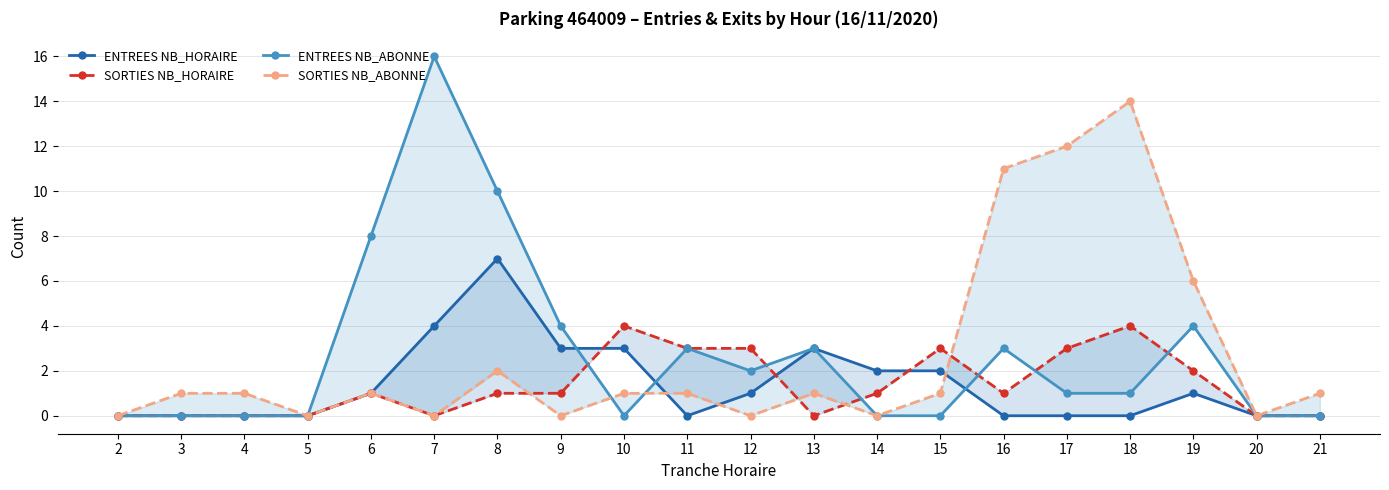

Reading left to right, extract all data points from this chart.

ENTREES NB_HORAIRE: 0	0	0	0	1	4	7	3	3	0	1	3	2	2	0	0	0	1	0	0
SORTIES NB_HORAIRE: 0	0	0	0	1	0	1	1	4	3	3	0	1	3	1	3	4	2	0	0
ENTREES NB_ABONNE: 0	0	0	0	8	16	10	4	0	3	2	3	0	0	3	1	1	4	0	0
SORTIES NB_ABONNE: 0	1	1	0	1	0	2	0	1	1	0	1	0	1	11	12	14	6	0	1